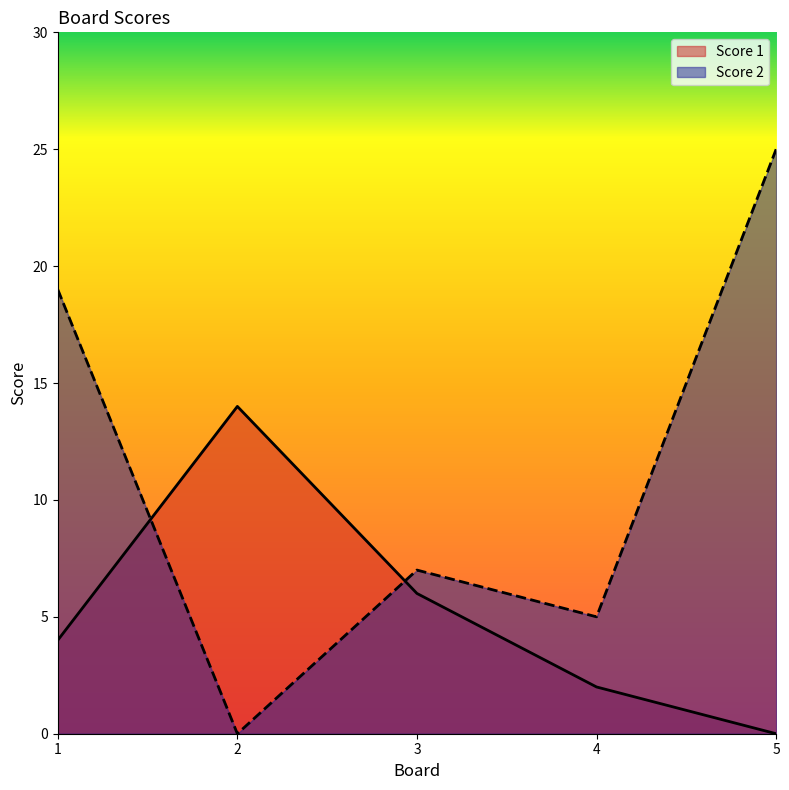

How many lines are shown in the chart?

2